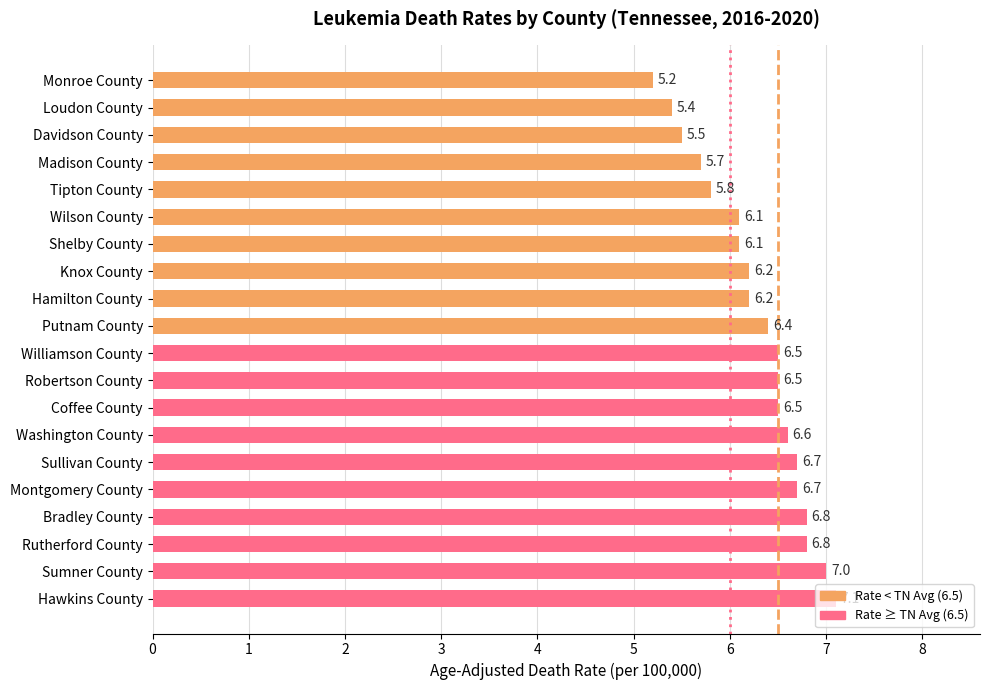

Does the chart contain stacked bars?

No